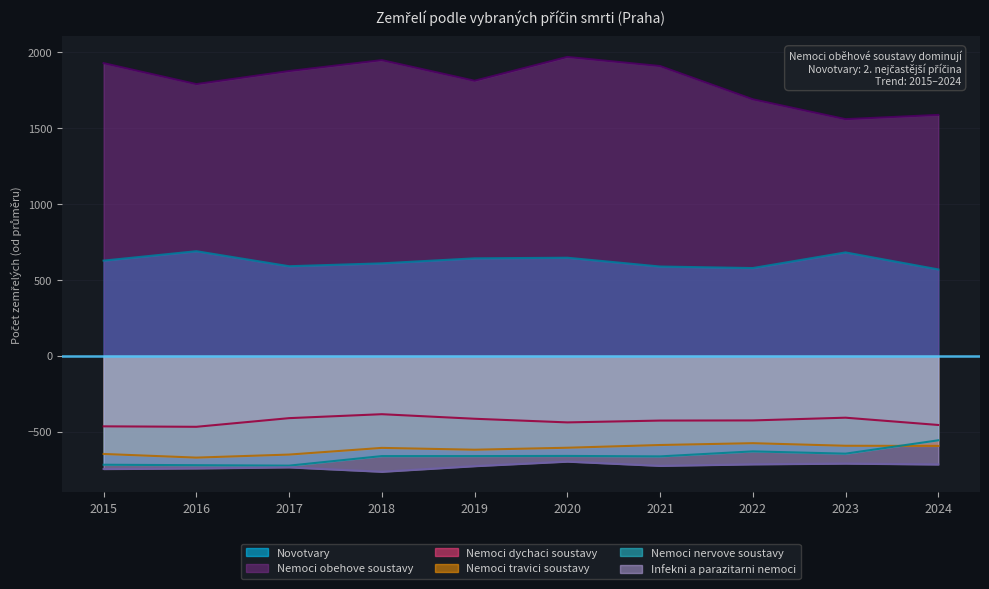

What are all the series names shown in the legend?

Novotvary, Nemoci obehove soustavy, Nemoci dychaci soustavy, Nemoci travici soustavy, Nemoci nervove soustavy, Infekni a parazitarni nemoci